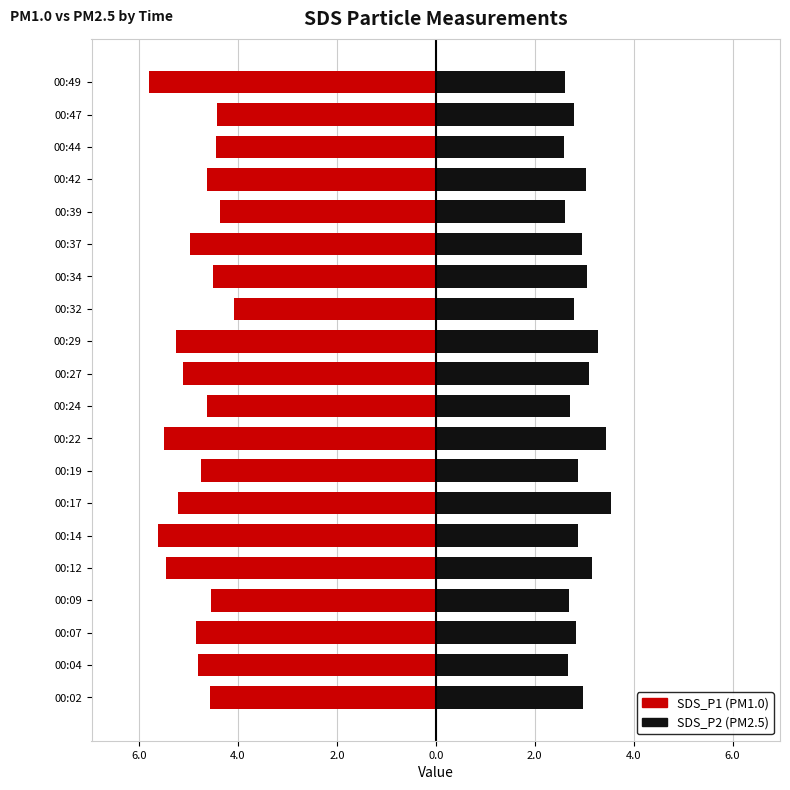

Is the value of SDS_P1 at 00:37 greater than the value of SDS_P2 at 00:19?

No